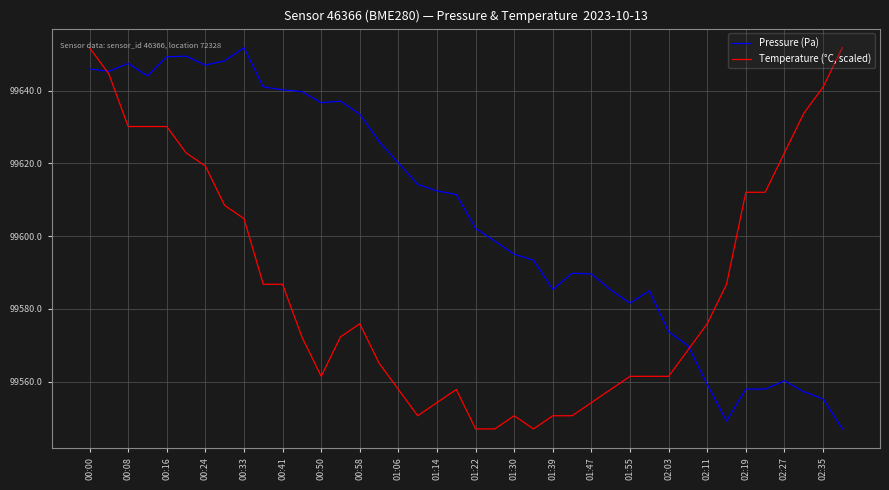

Which series has the largest total across all categories?

Pressure (Pa)